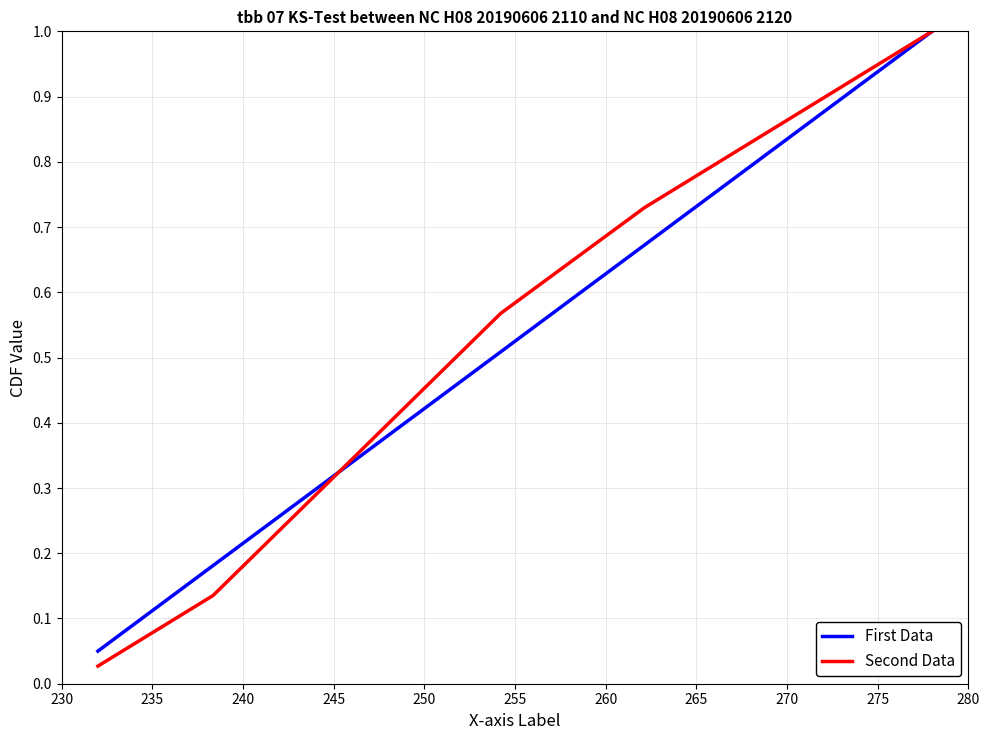

Which series has the largest range (max minus min)?

Second Data